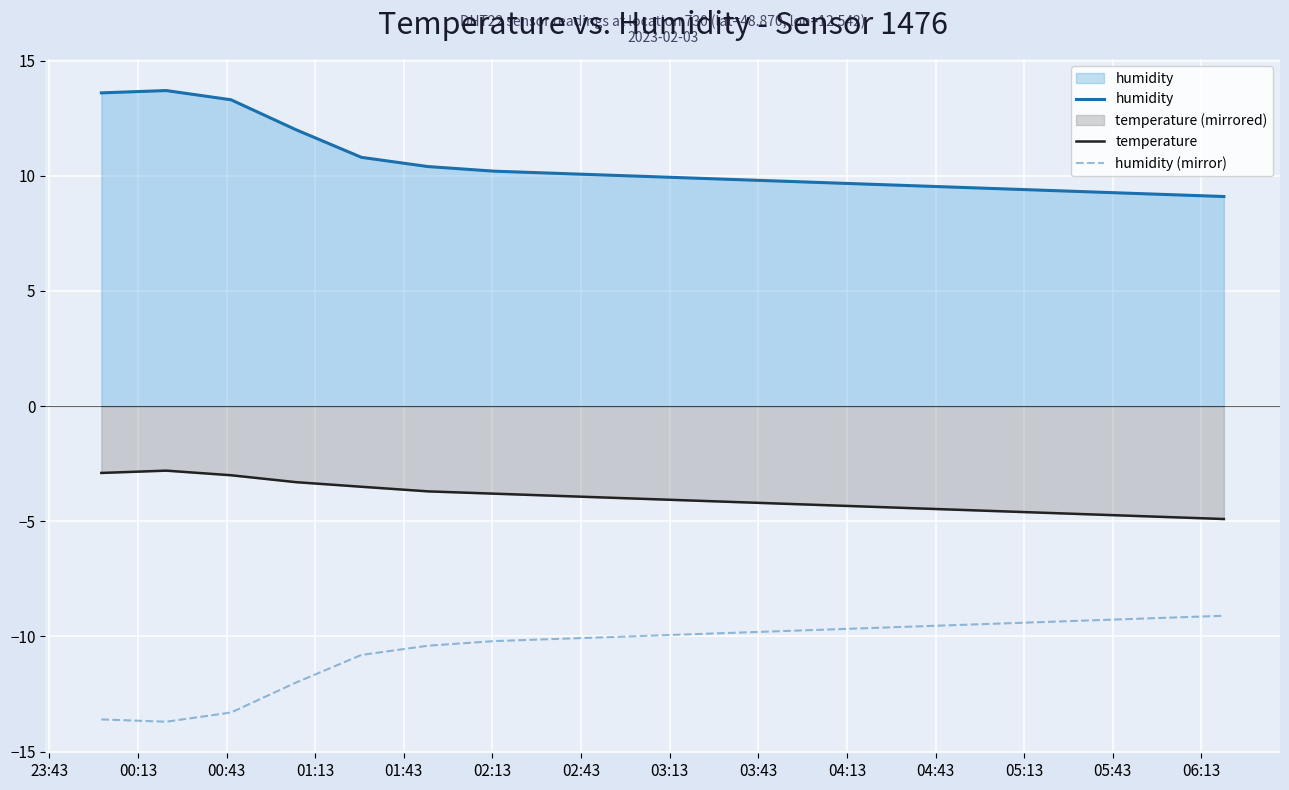

What is the highest value of the humidity series?

13.7